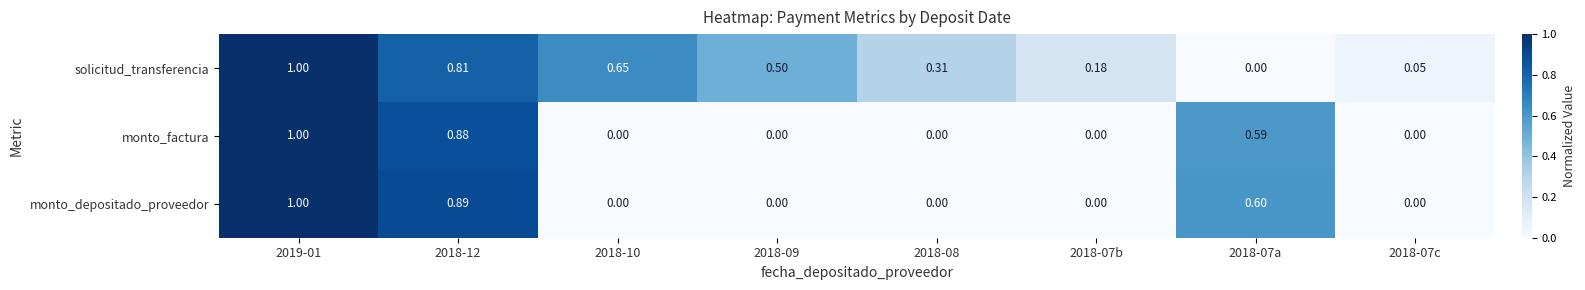

Rank the series at 2018-07a from highest to lowest value.

monto_depositado_proveedor, monto_factura, solicitud_transferencia